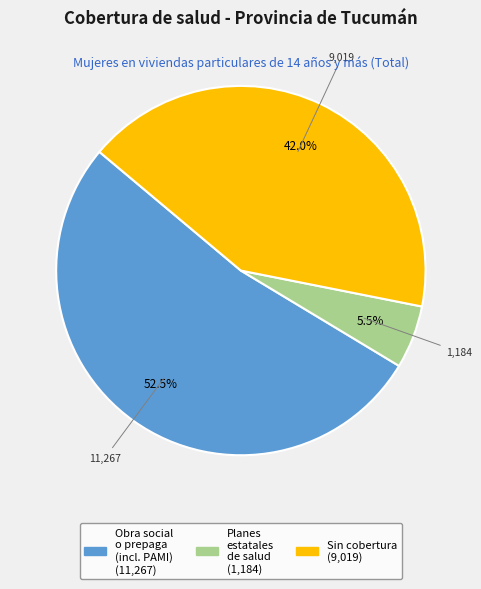

Does any single category account for the majority?

Yes